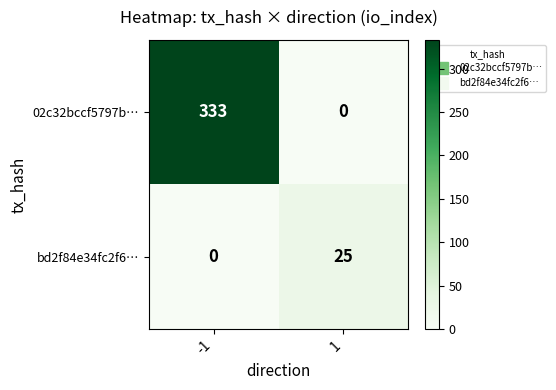

True or false: 02c32bccf5797b… has a value of 180 at 1.

False